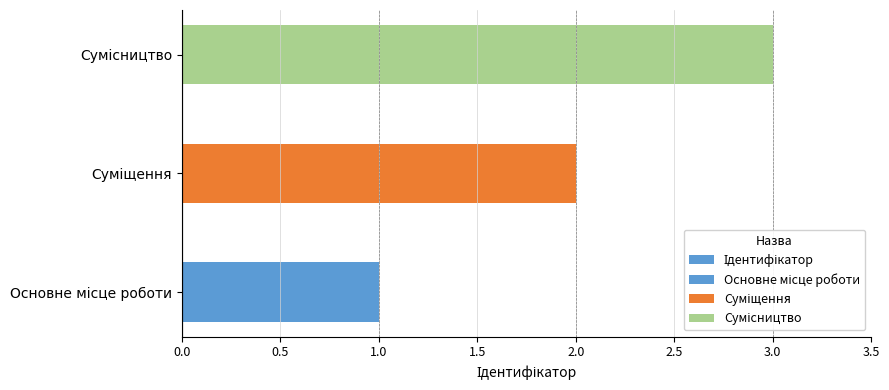

True or false: the data shows 1 at Основне місце роботи.

False